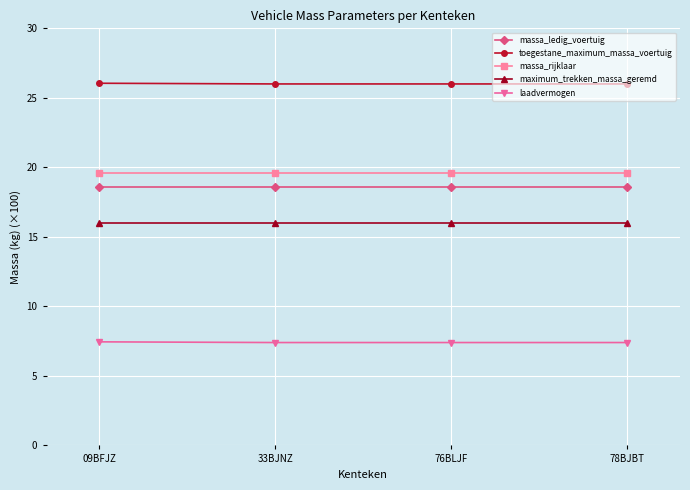

The massa_ledig_voertuig series shows 10.1 at 09BFJZ. True or false?

False